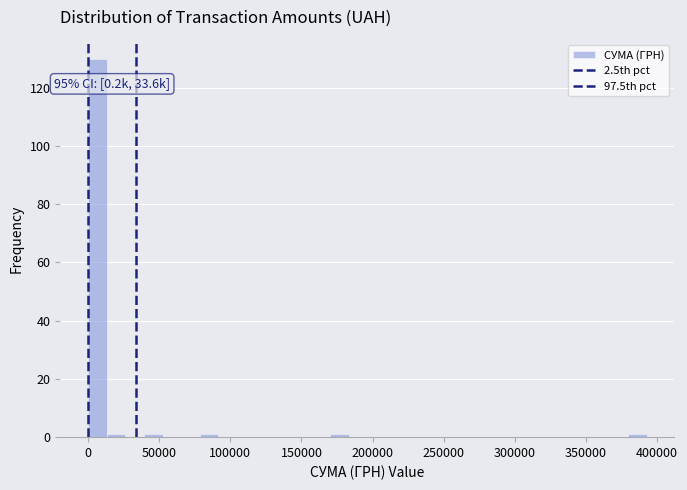

Around what value on the x-axis is the tallest bar? Give the approximate position of its centre, as read against the axis.

5000